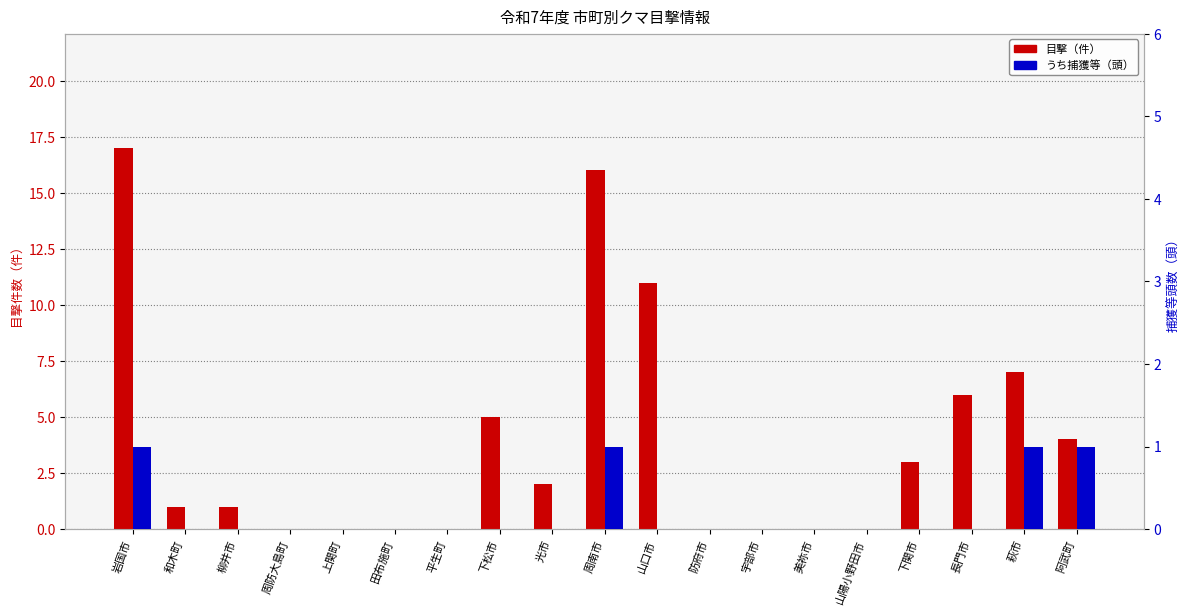

Rank the series at 周南市 from highest to lowest value.

目撃（件）, うち捕獲等（頭）